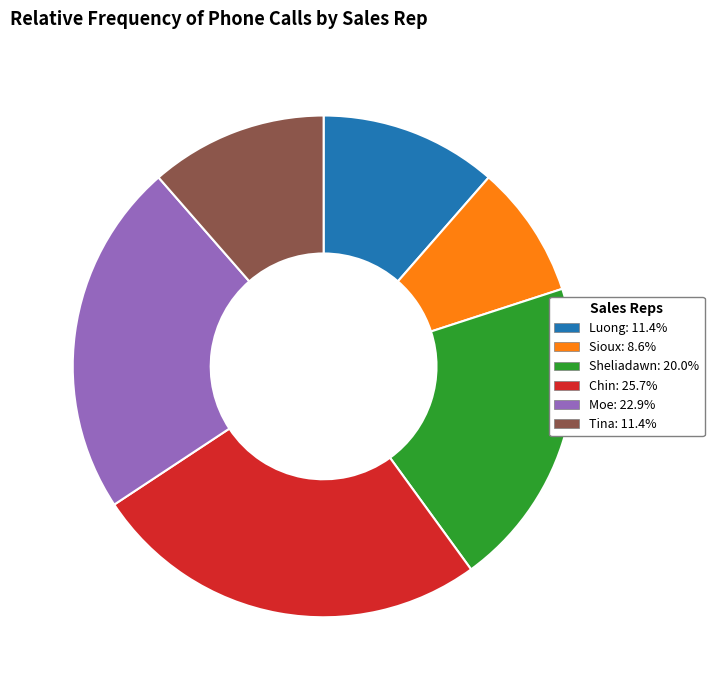

Count the number of slices in the pie.

6